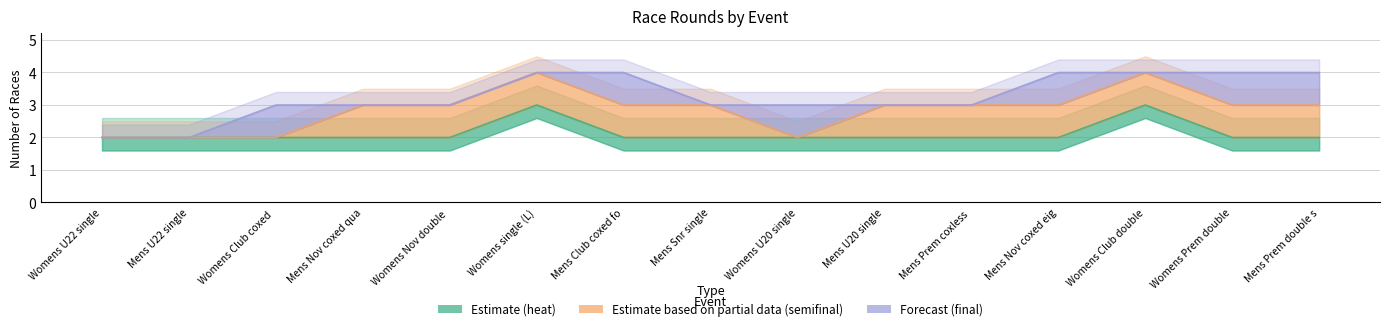

What is the minimum value for Estimate based on partial data (semifinal)?

2